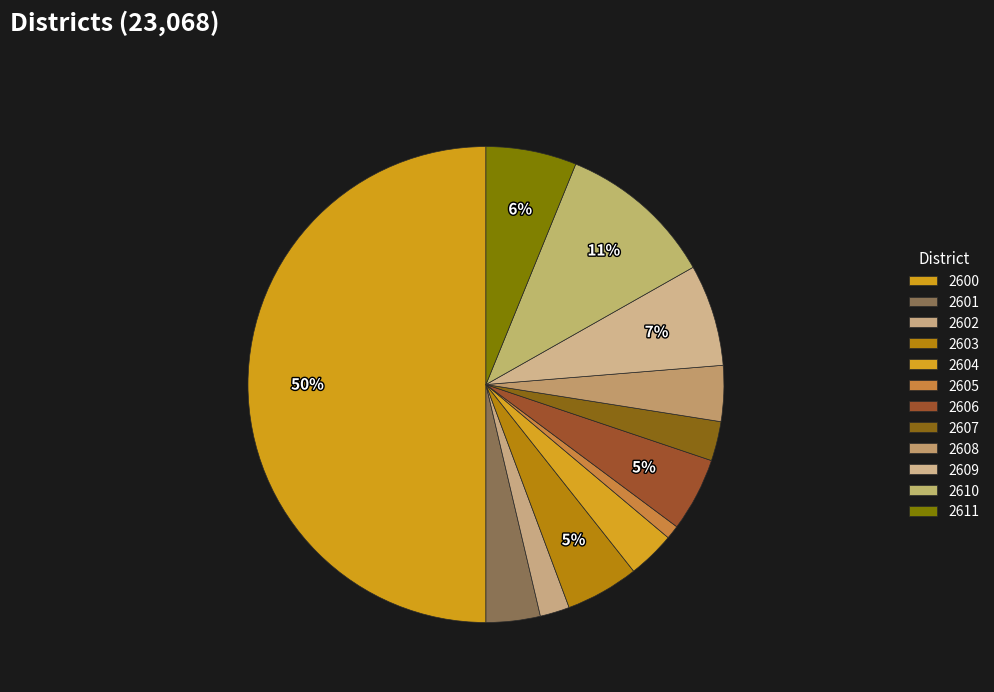

How many slices are in this pie chart?

12